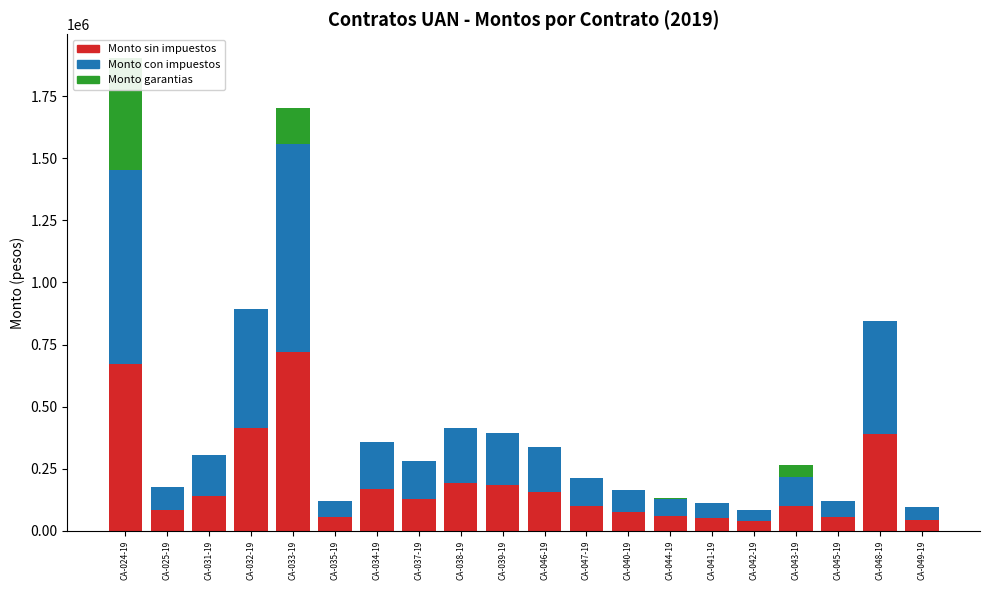

Between CA-024-19 and CA-047-19, which is larger?

CA-024-19